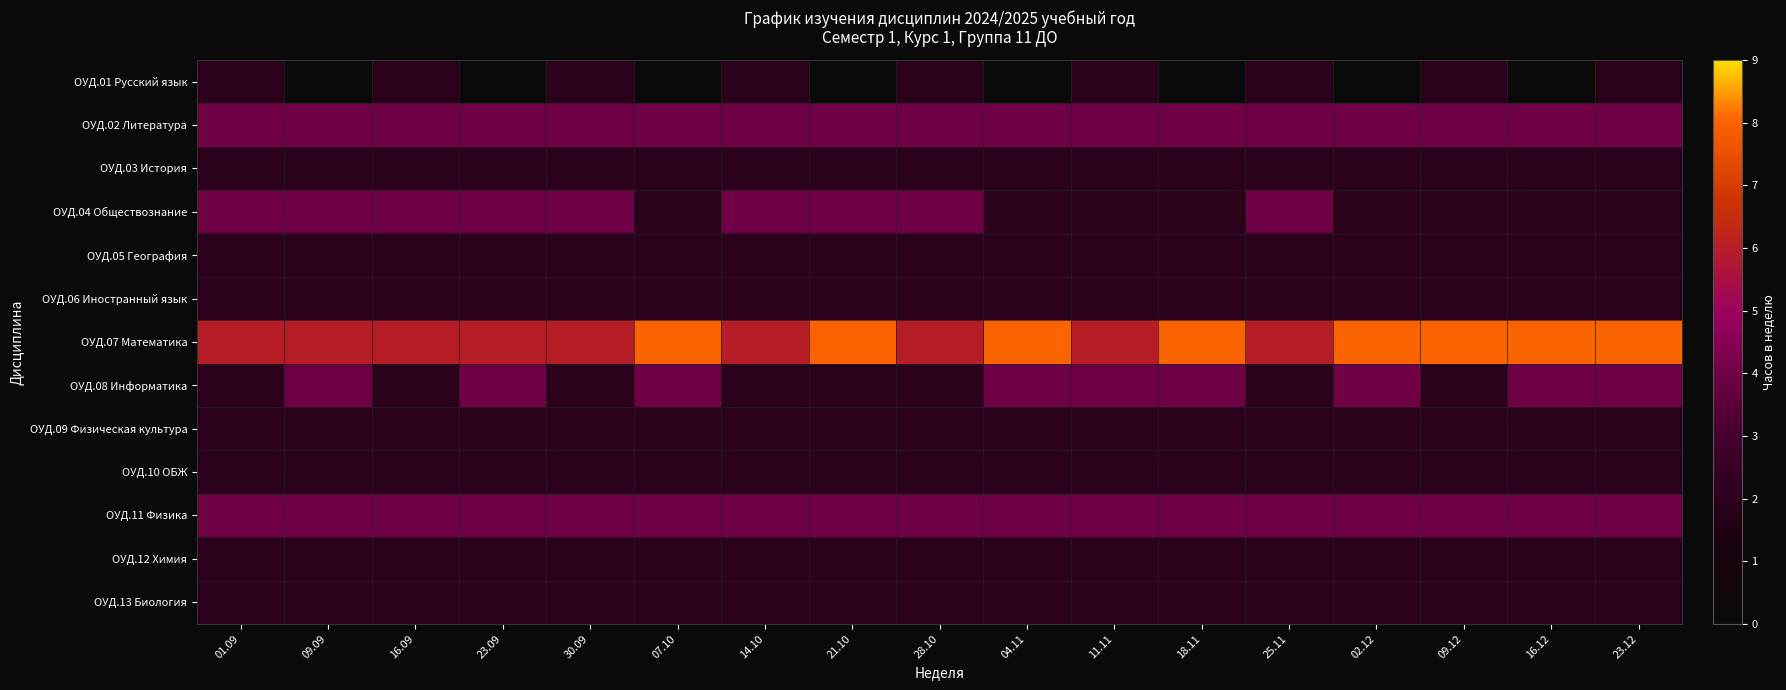

At how many categories does at least one series exceed 3?

17